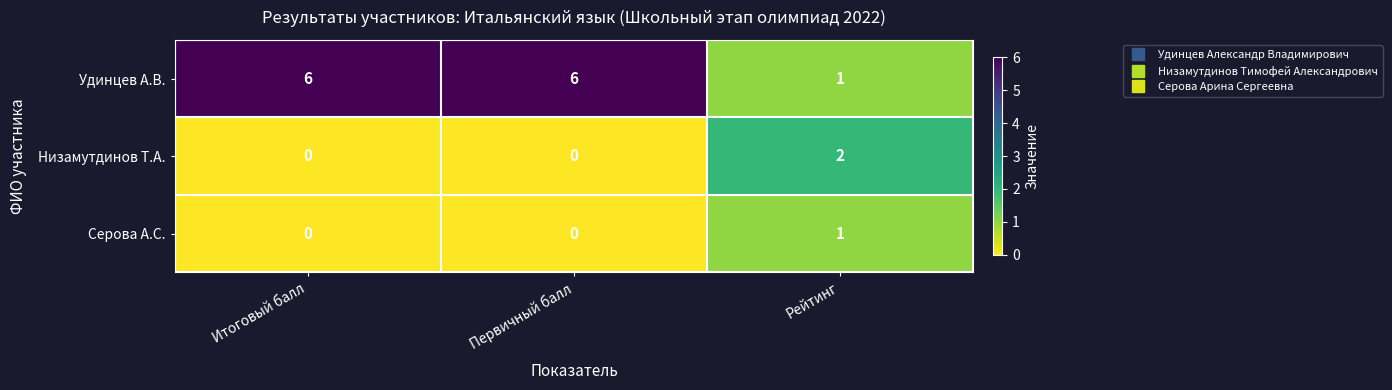

At how many categories does at least one series exceed 0?

3